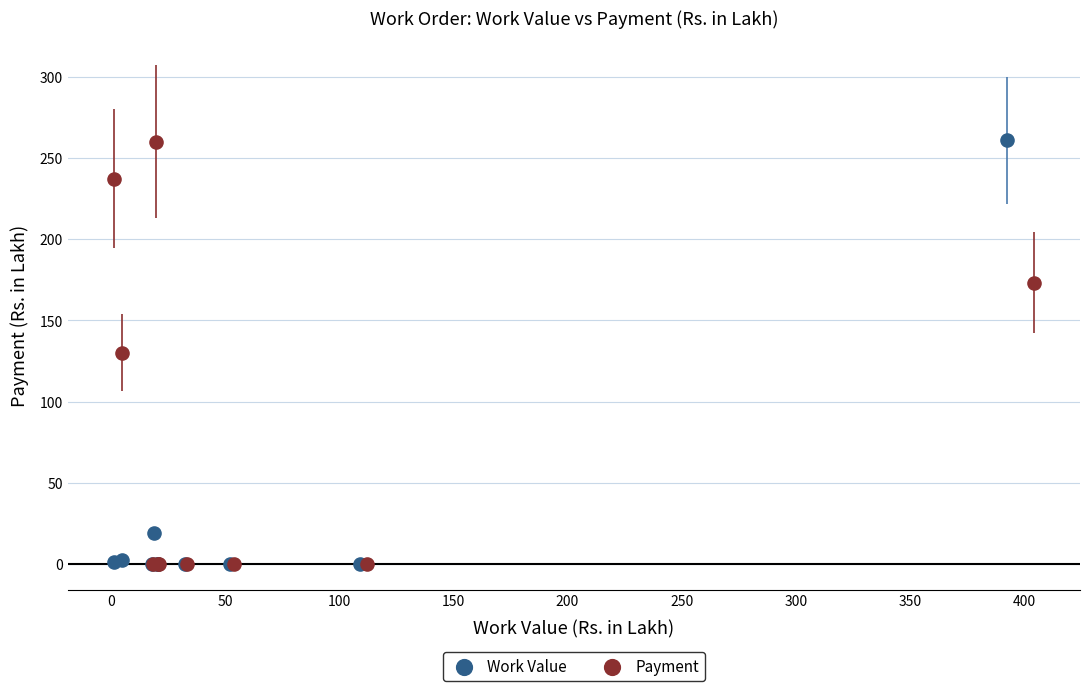

What are all the series names shown in the legend?

Work Value, Payment